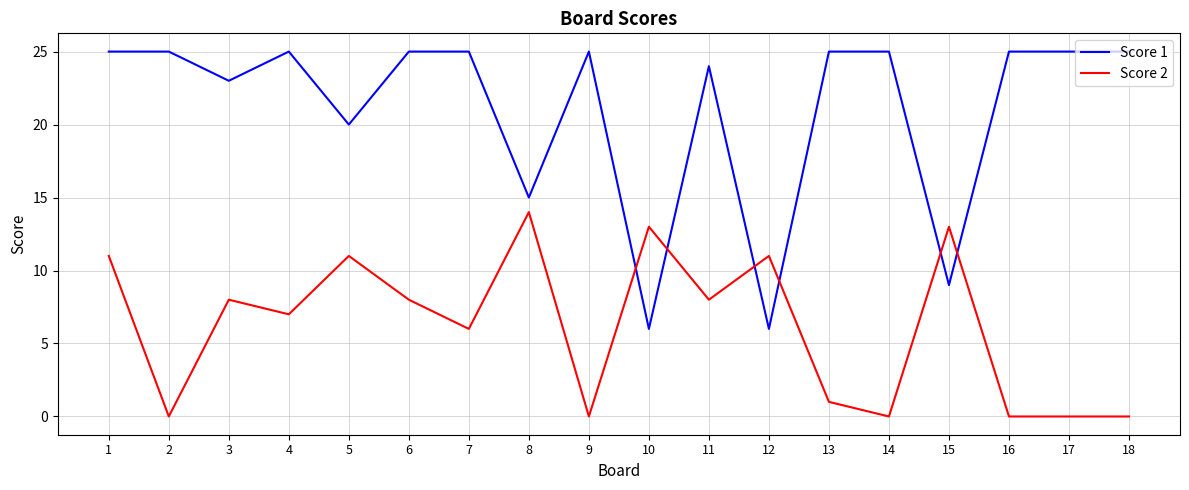

What is the maximum value shown in the chart?

25